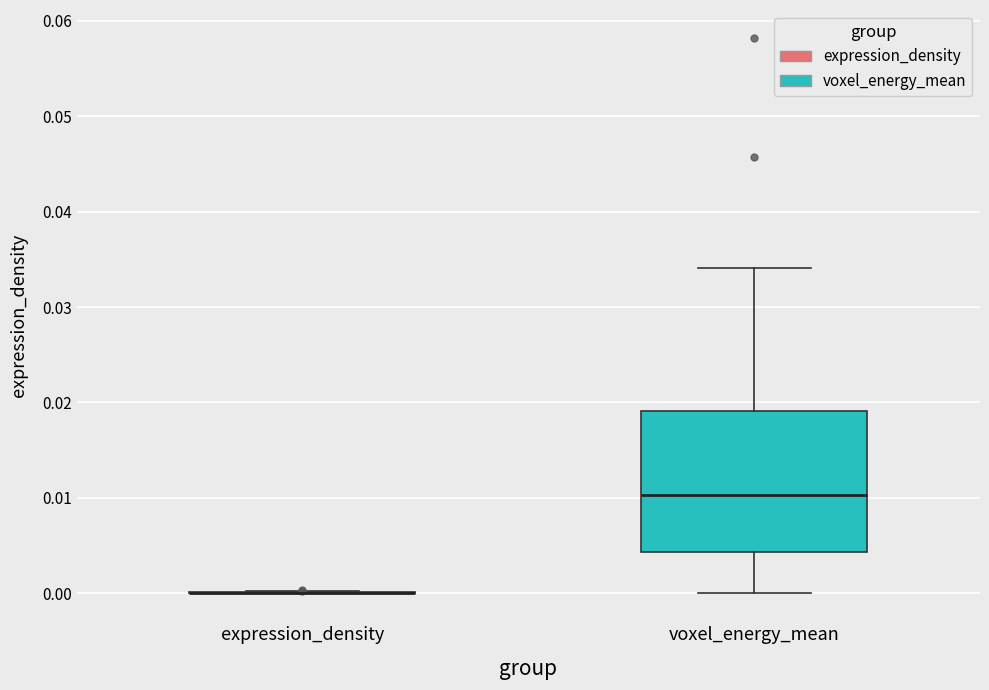

Where is the upper edge of the box for voxel_energy_mean on the y-axis? The values are not printed on the chart, so give them approximately, as read against the axis.

0.019